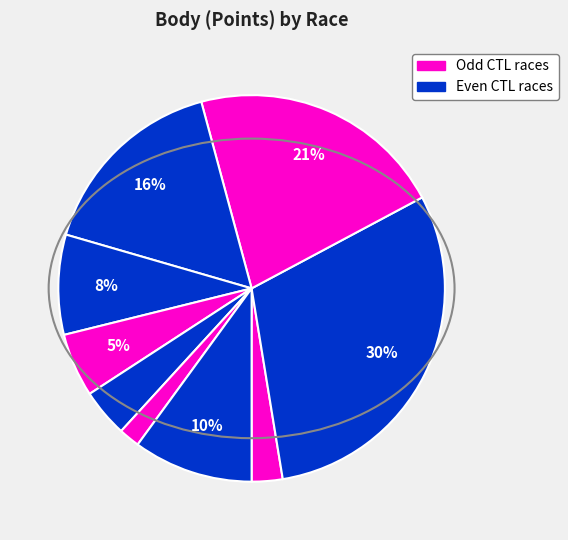

Is there any slice that represents more than half of the pie?

No